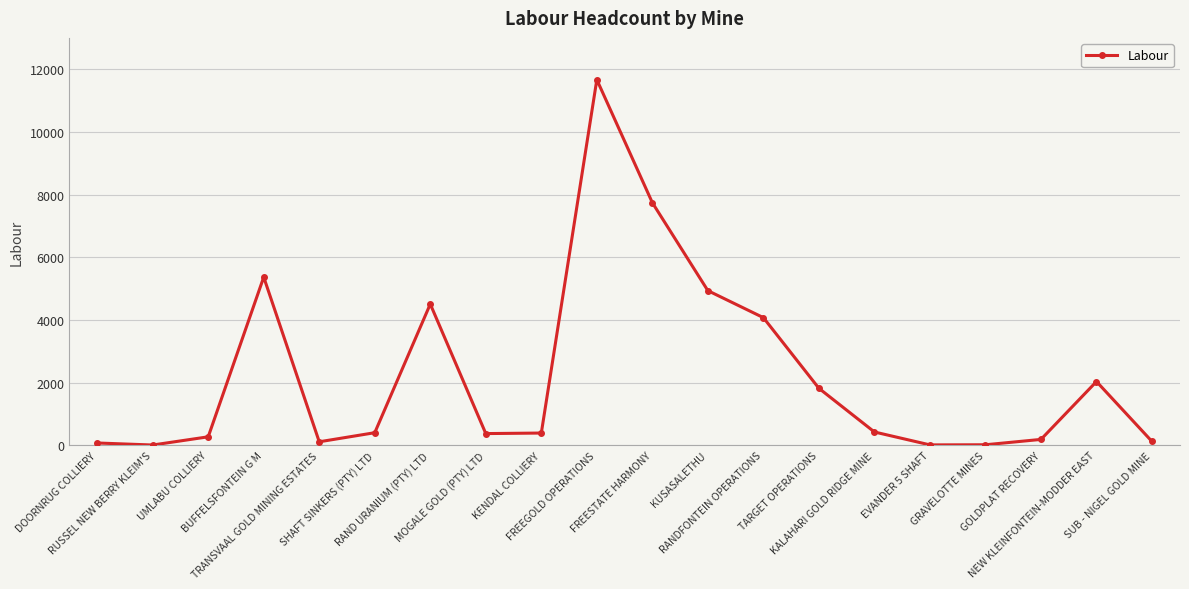

True or false: the data shows 7329 at FREEGOLD OPERATIONS.

False